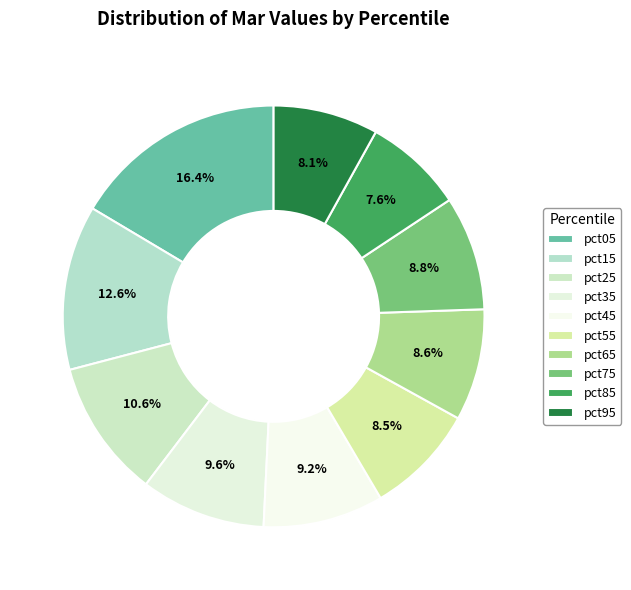

Combined, do pct05 and pct45 account for over 50%?

No